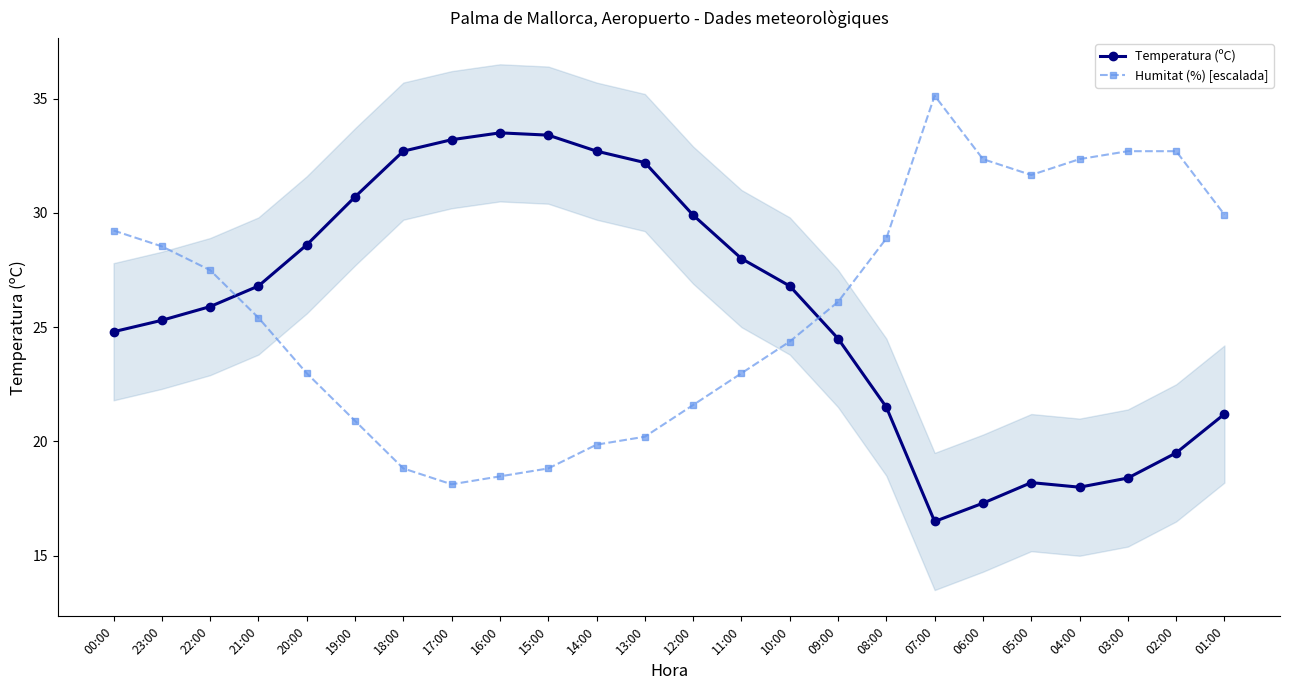

The value of Humitat (%) [escalada] at 06:00 is 13.0. True or false?

False